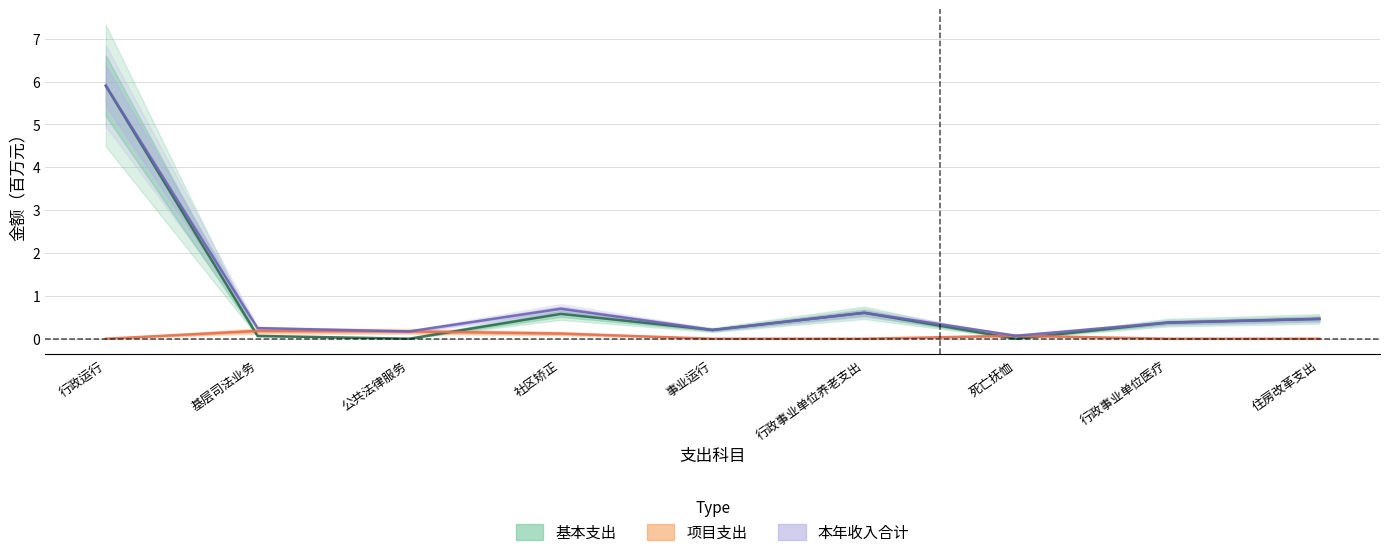

Is it true that 本年收入合计 equals 0.5 at 住房改革支出?

True